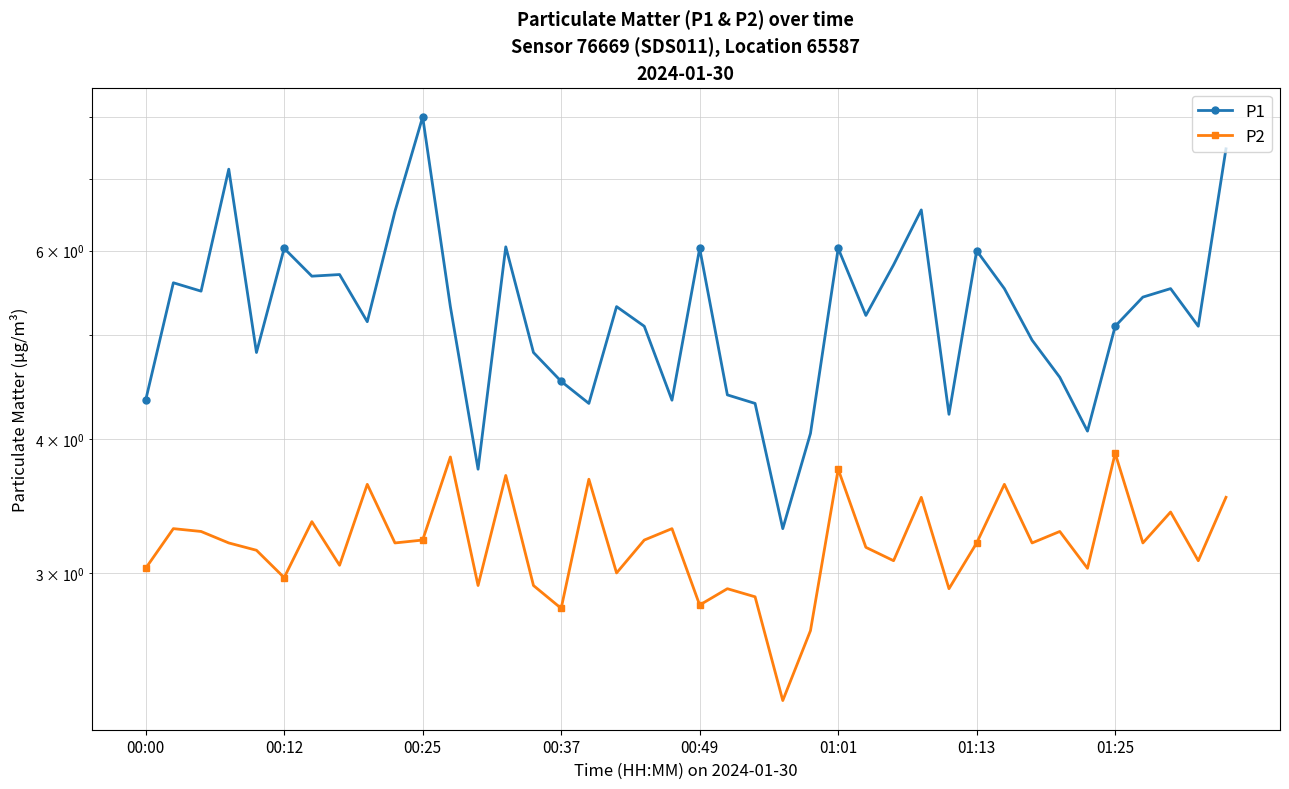

Which series has the largest range (max minus min)?

P1